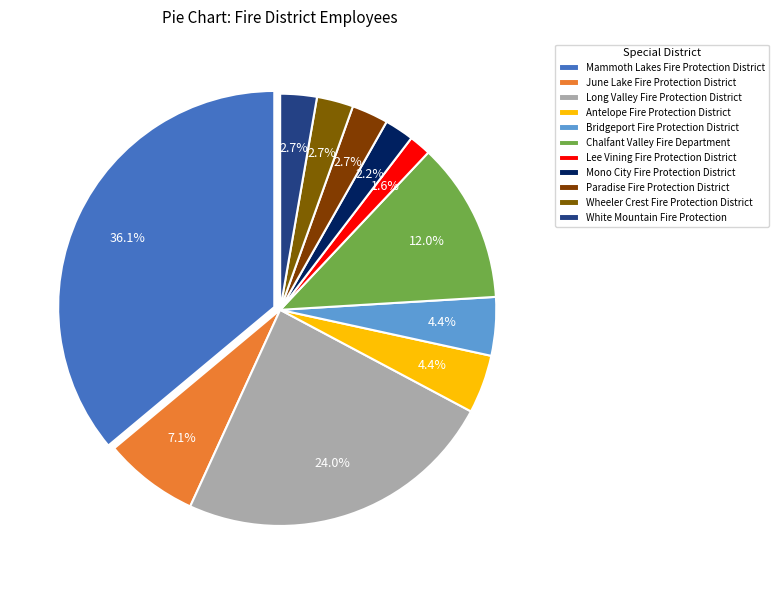

Is it true that Wheeler Crest Fire Protection District is 3% of the pie?

True